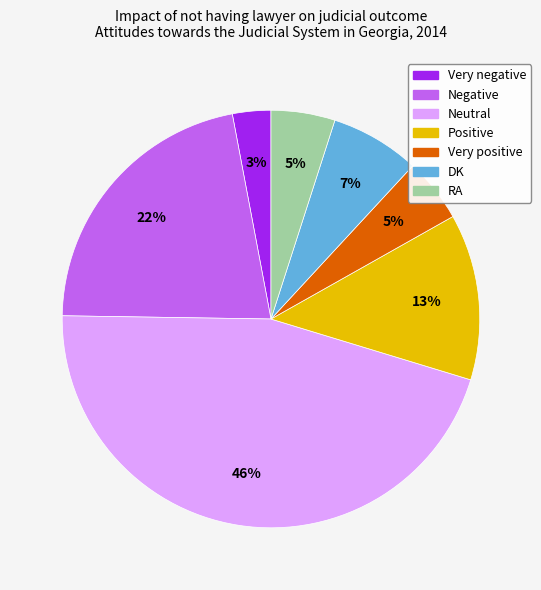

Which has a higher value, Very positive or Neutral?

Neutral